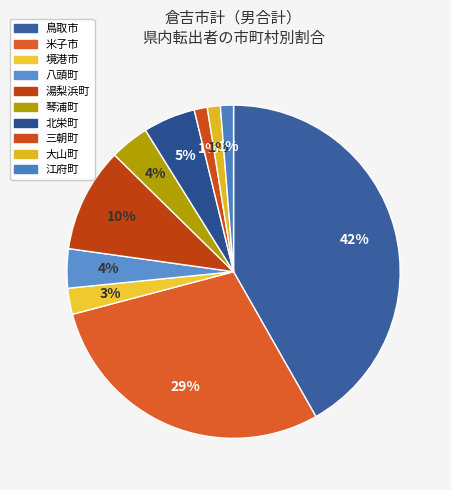

Is there a majority slice in this chart?

No